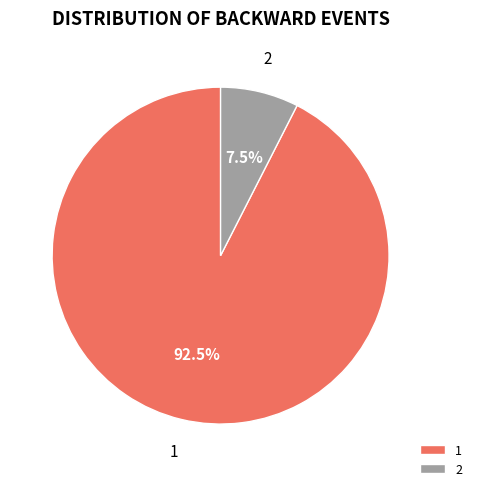

True or false: 1 accounts for 1% of the total.

False